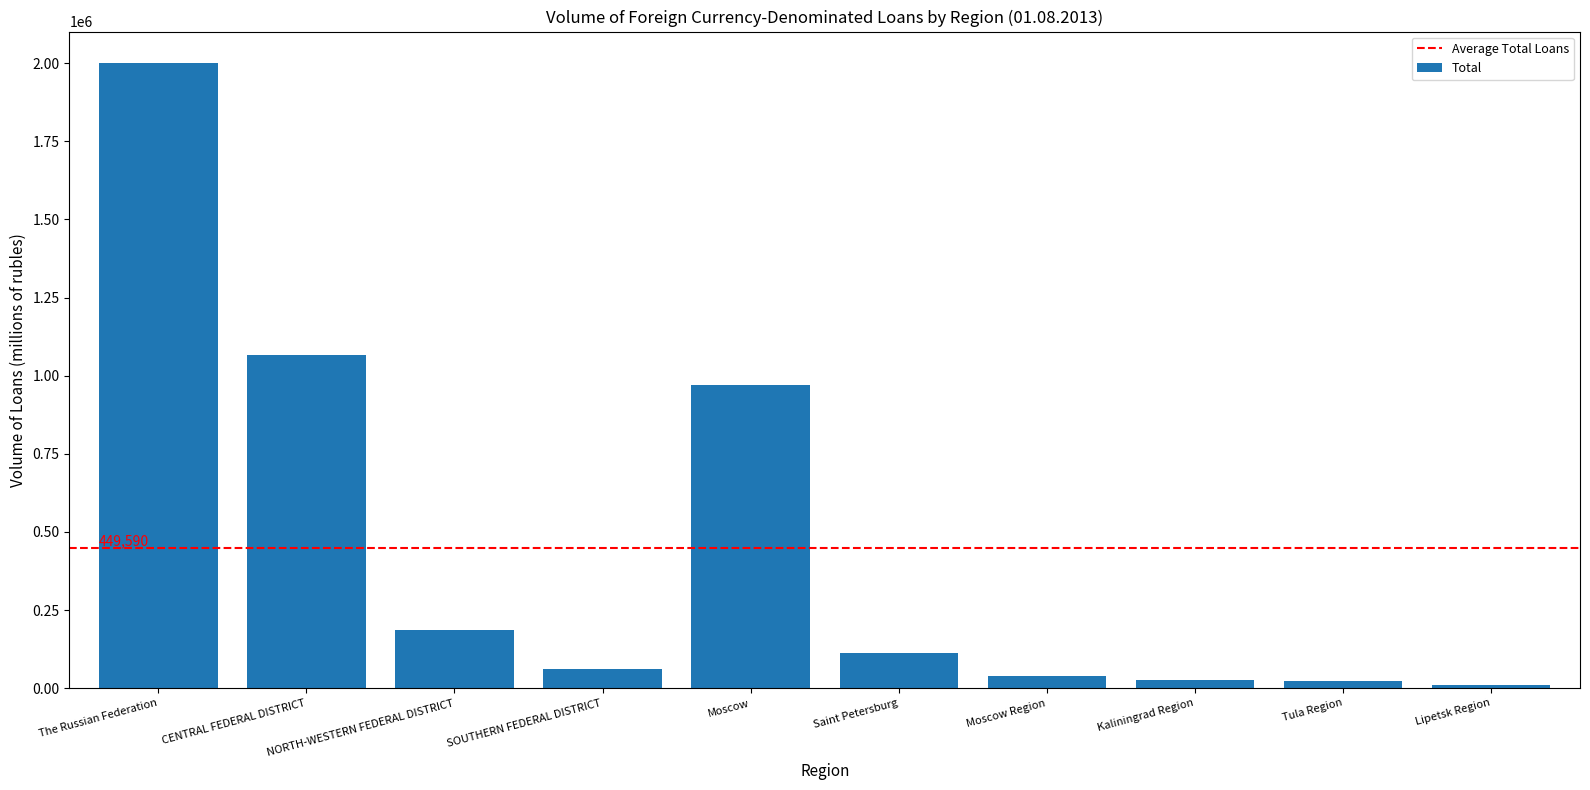

What is the approximate value at Moscow?

969631